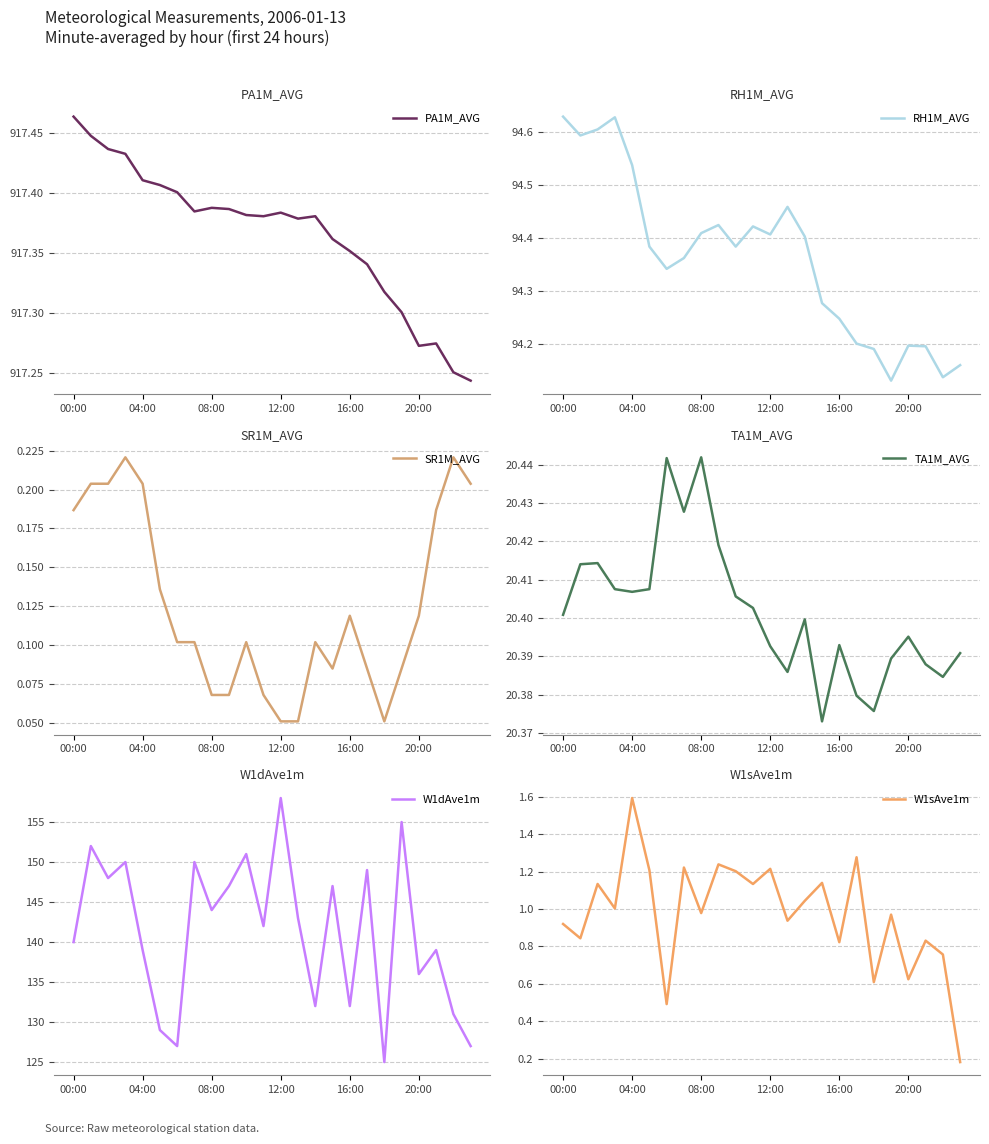

How many lines are shown in the chart?

6